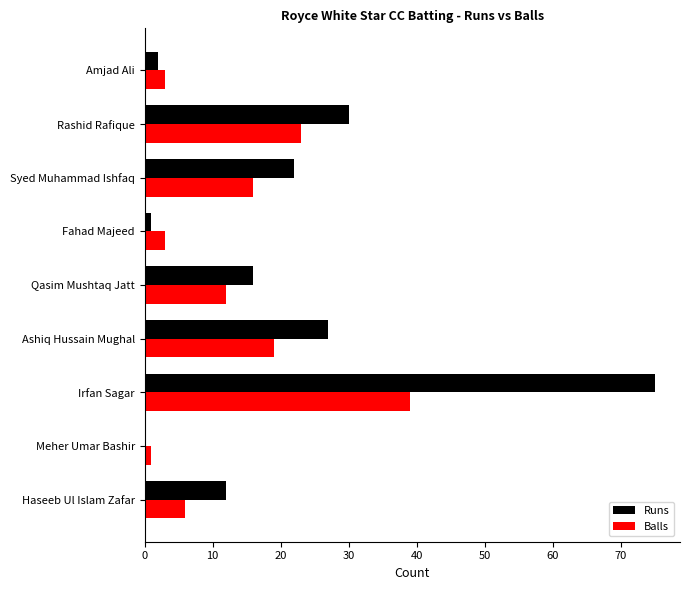

What is the approximate value of Balls at Syed Muhammad Ishfaq, to the nearest 5?

15